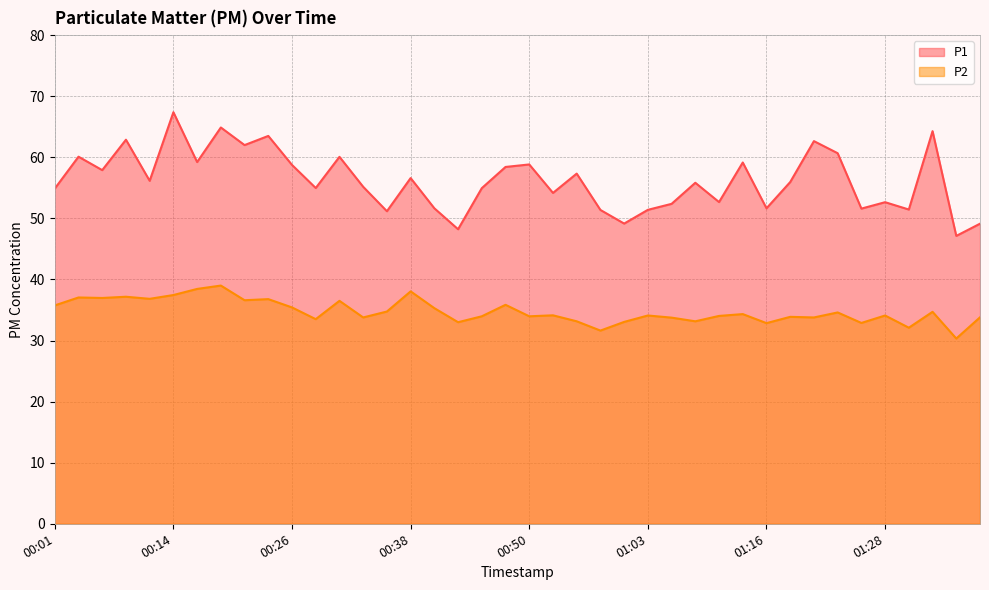

How many data points does each series have?

40